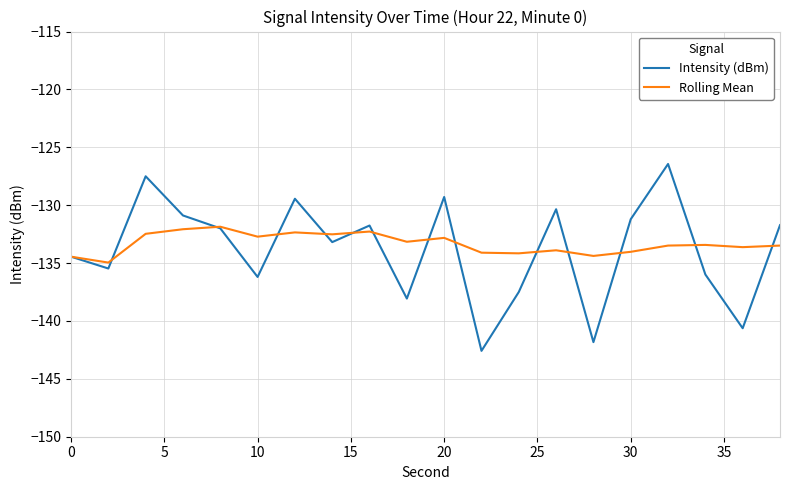

What is the average value of the Rolling Mean series?

-133.3